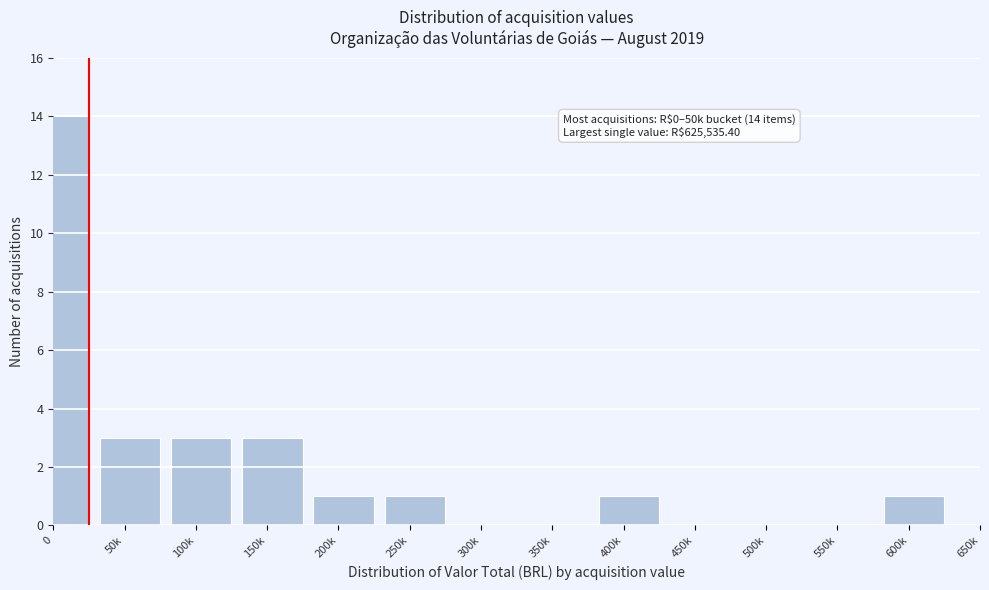

Reading left to right, extract all data points from this chart.

0=14	50k=3	100k=3	150k=3	200k=1	250k=1	300k=0	350k=0	400k=1	450k=0	500k=0	550k=0	600k=1